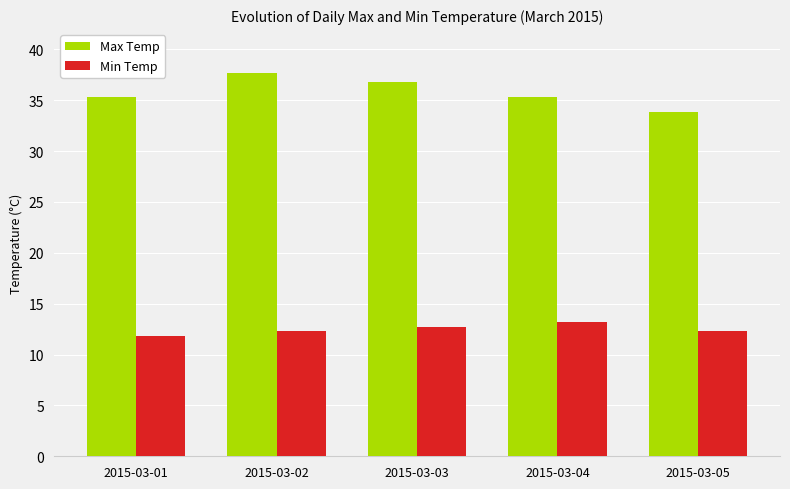

How many groups of bars are there?

5